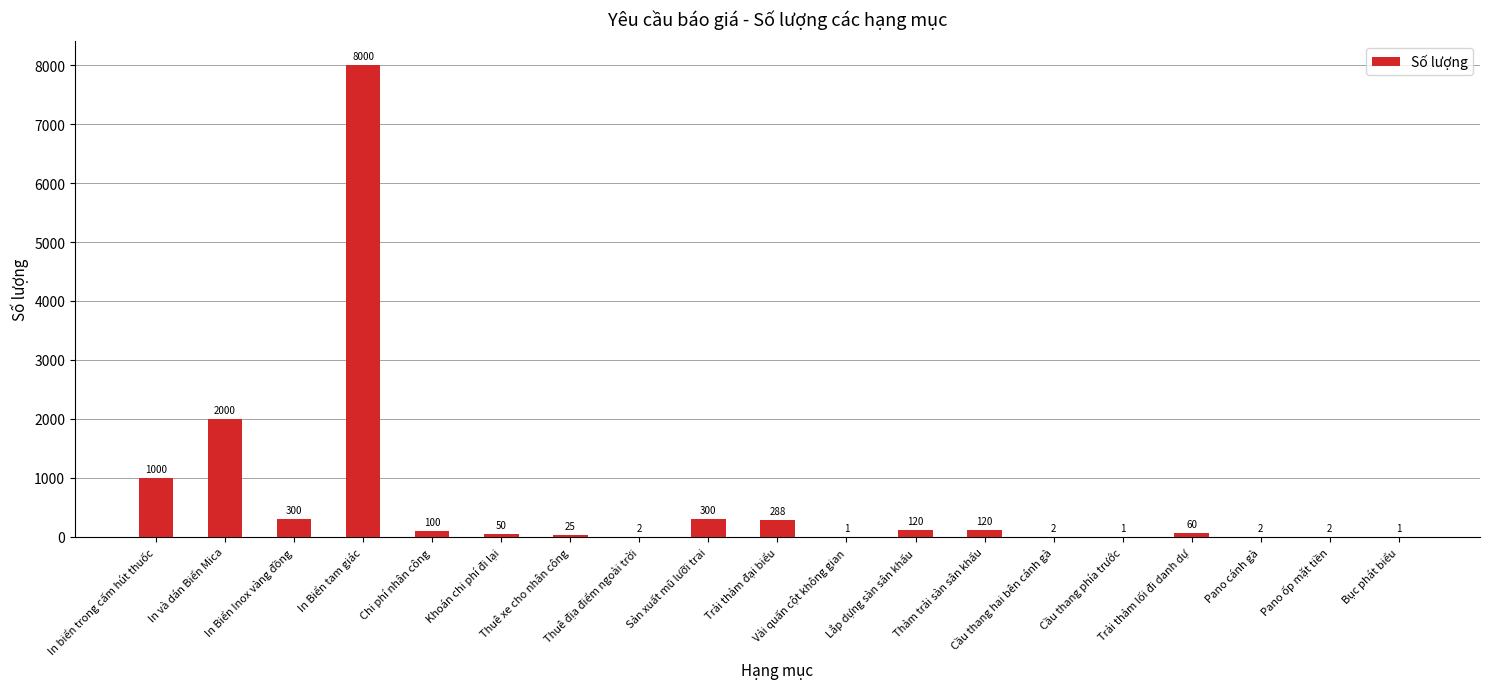

What is the ratio of the value at Bục phát biểu to the value at Cầu thang hai bên cánh gà?

0.5